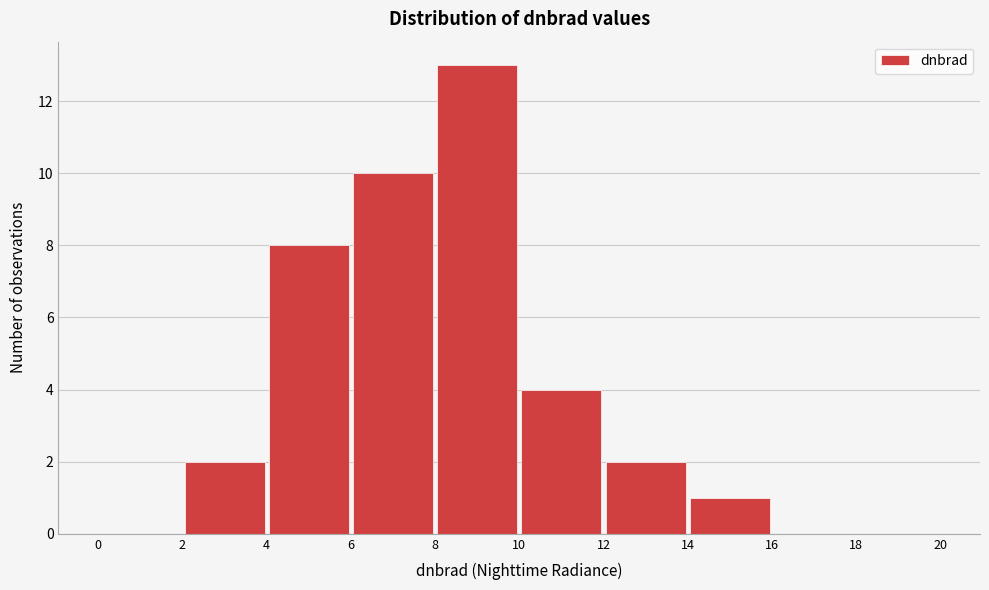

Reading left to right, transcribe this chart: for each bar, give the range it covers on the x-axis and its height. The values are not printed on the chart, so give them approximately, as read against the axis.

0 to 2: 0
2 to 4: 2
4 to 6: 8
6 to 8: 10
8 to 10: 13
10 to 12: 4
12 to 14: 2
14 to 16: 1
16 to 18: 0
18 to 20: 0